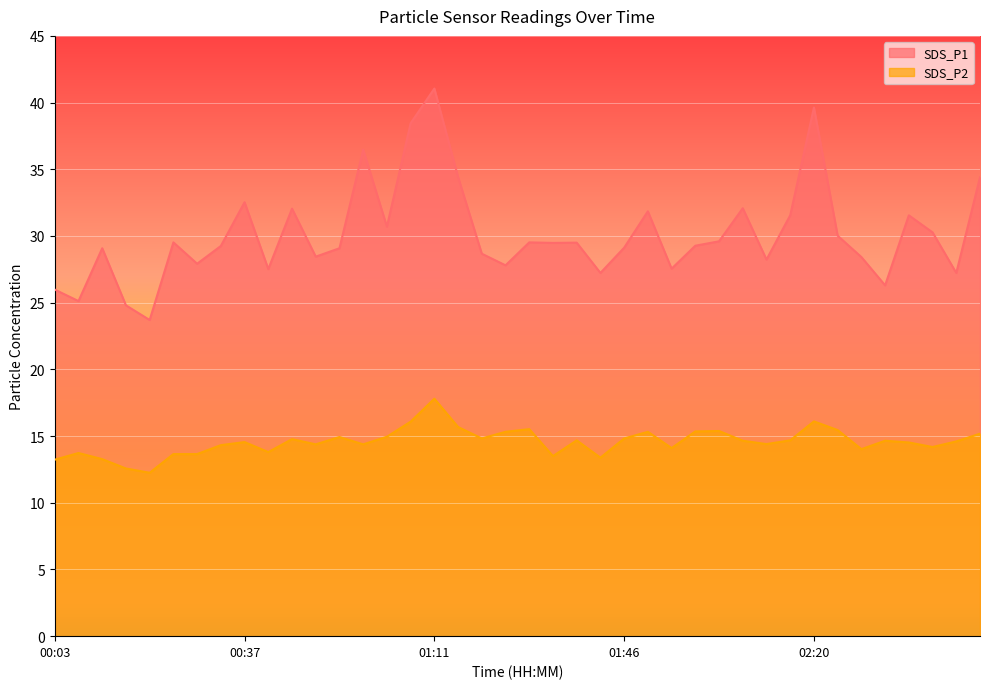

Which category has the highest value in the SDS_P2 series?

01:11